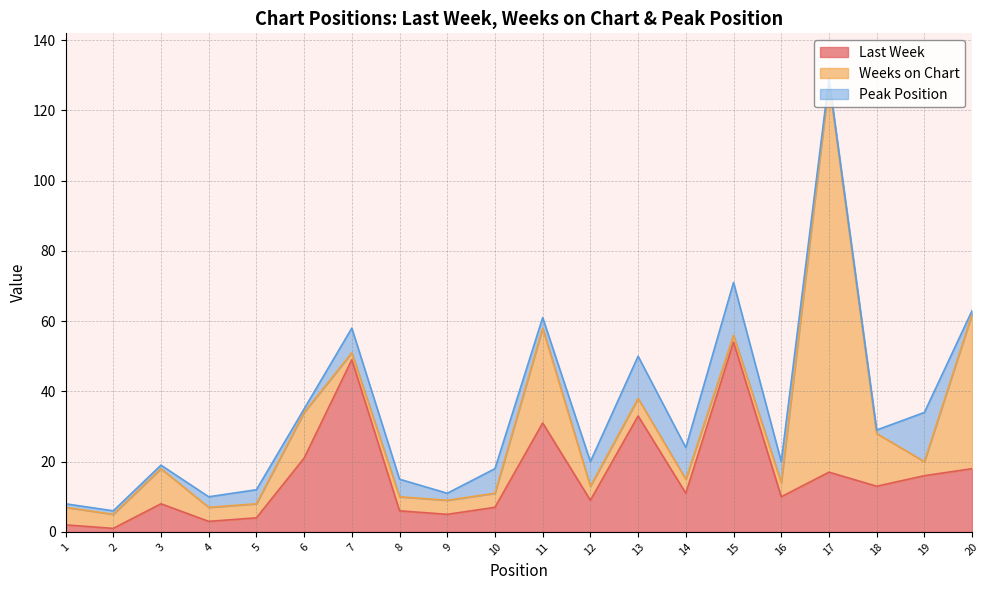

What is the minimum value for Peak Position?

1